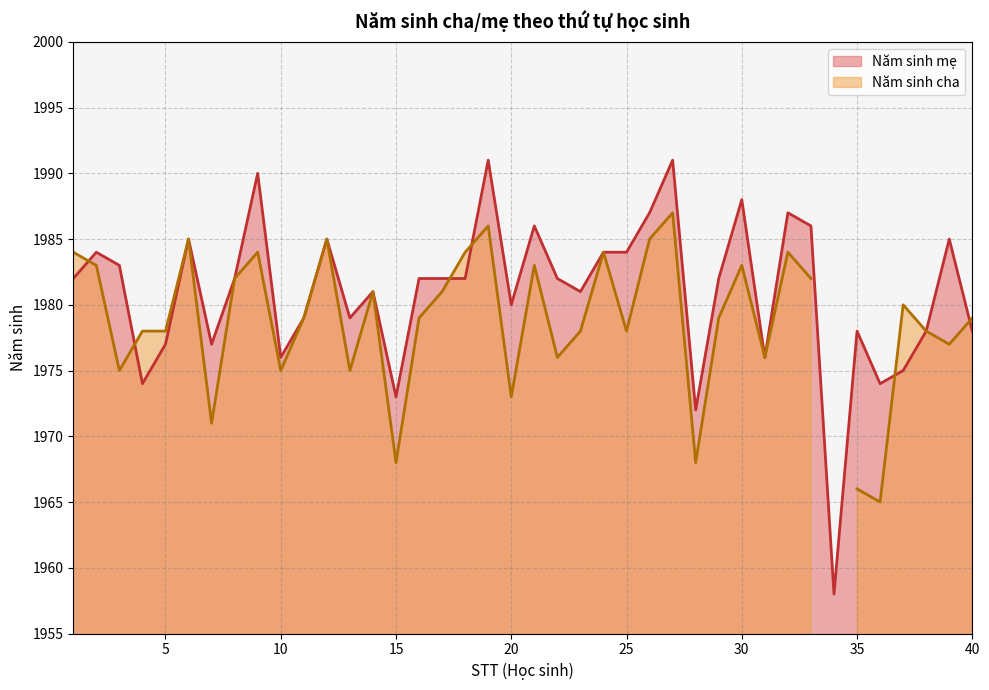

At which category does the data reach its first local peak?

2